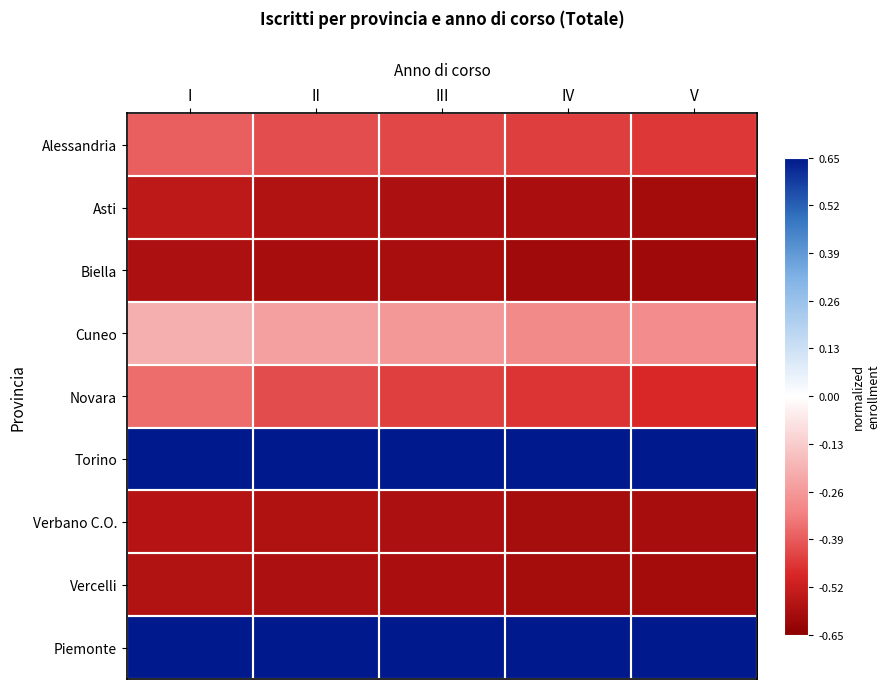

Which series changed the most between I and V?

Piemonte